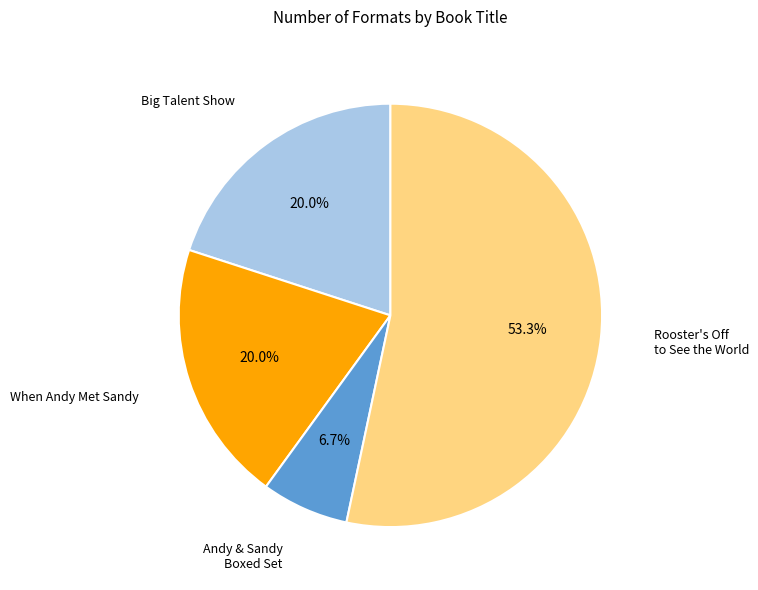

Is there any slice that represents more than half of the pie?

Yes